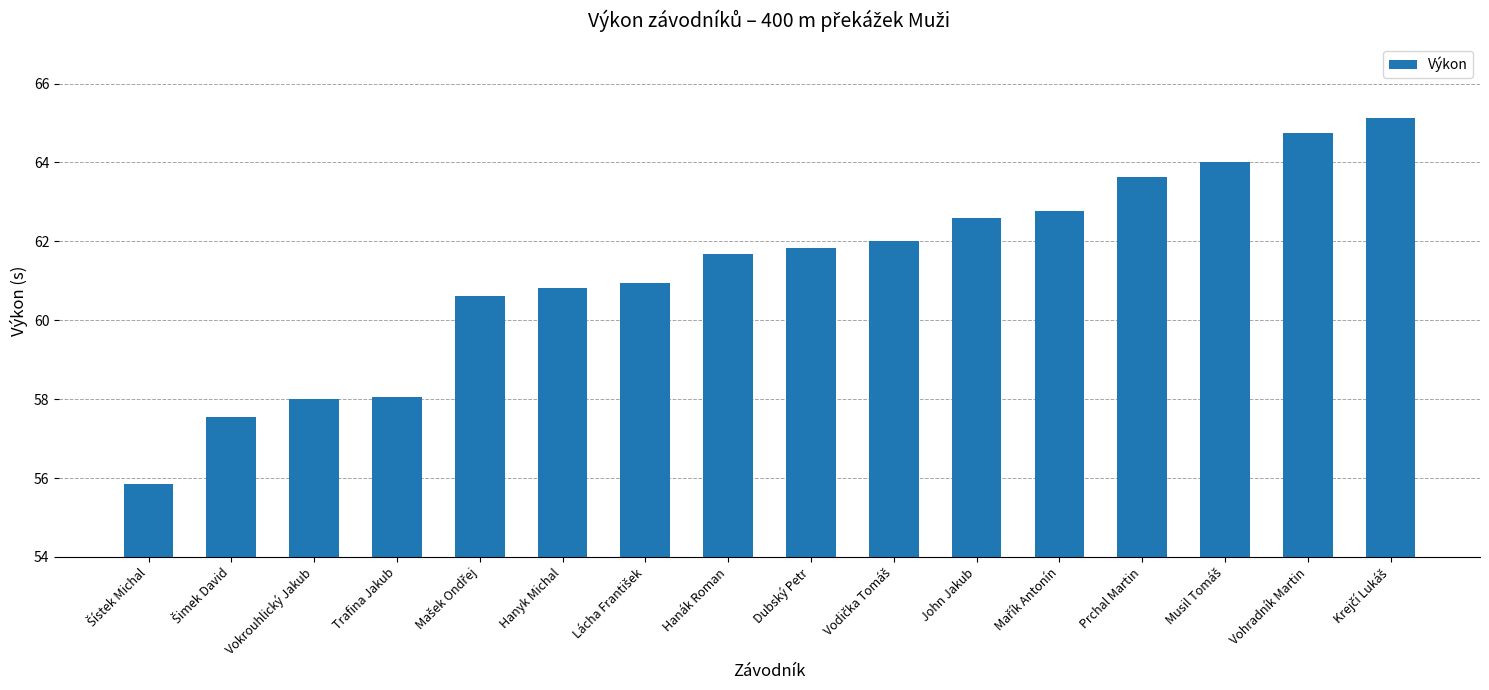

Does the chart contain stacked bars?

No